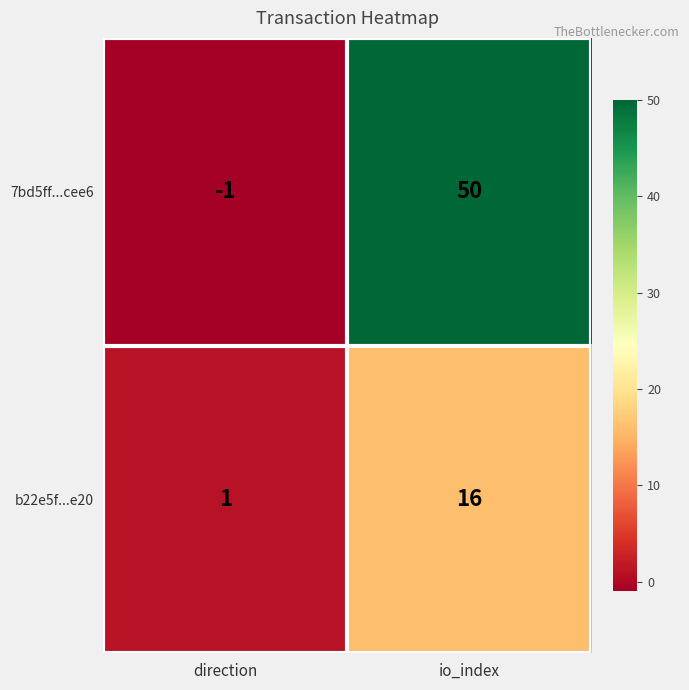

Which category has the highest value across all series?

io_index